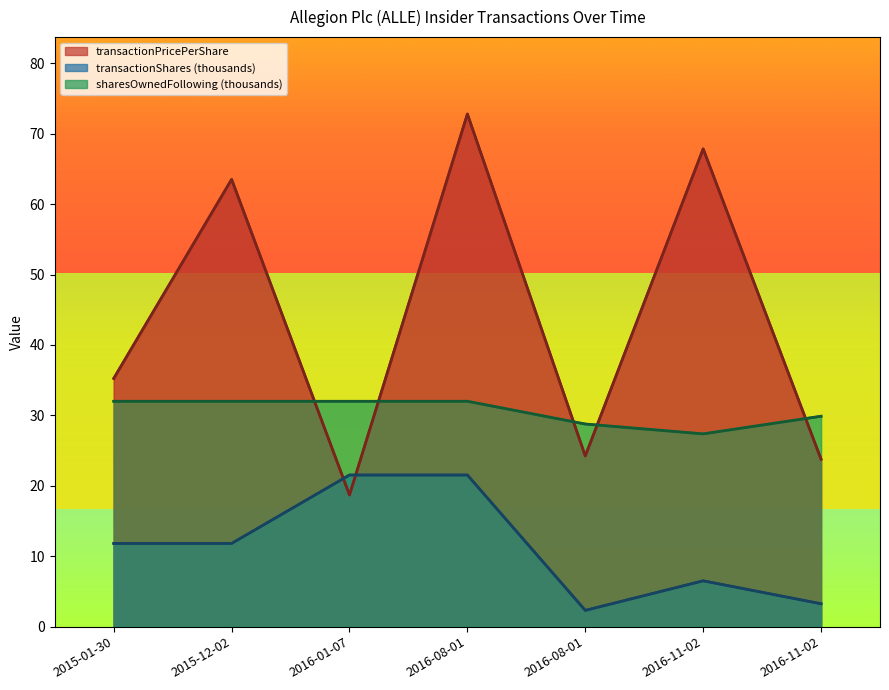

Rank the series by their maximum value, from highest to lowest.

transactionPricePerShare, sharesOwnedFollowingTransaction, transactionShares